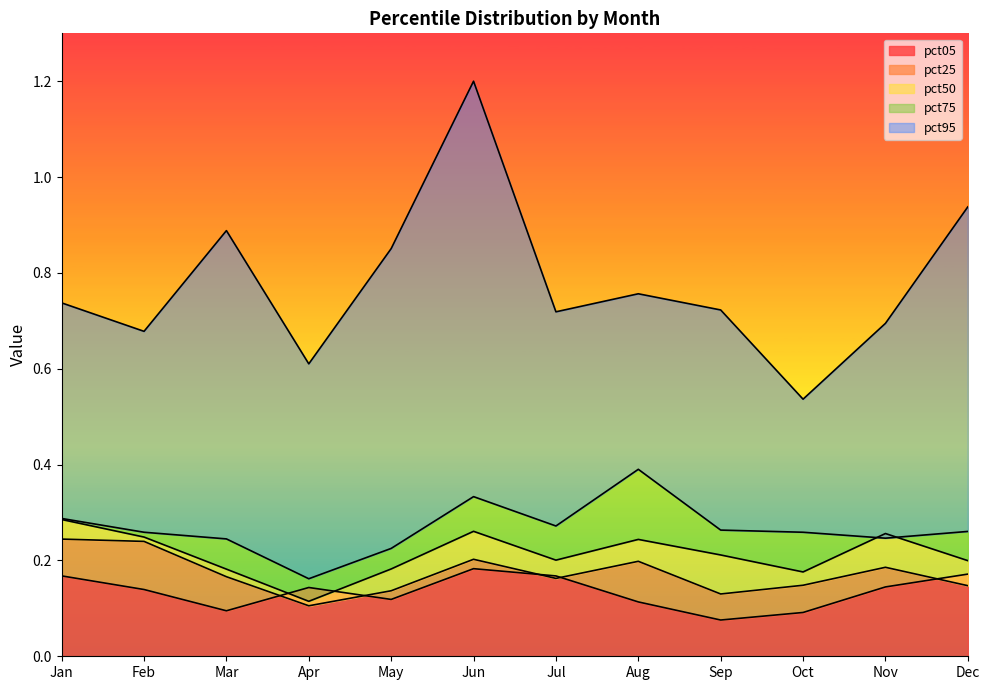

Is the value of pct95 at Mar greater than the value of pct05 at Oct?

Yes